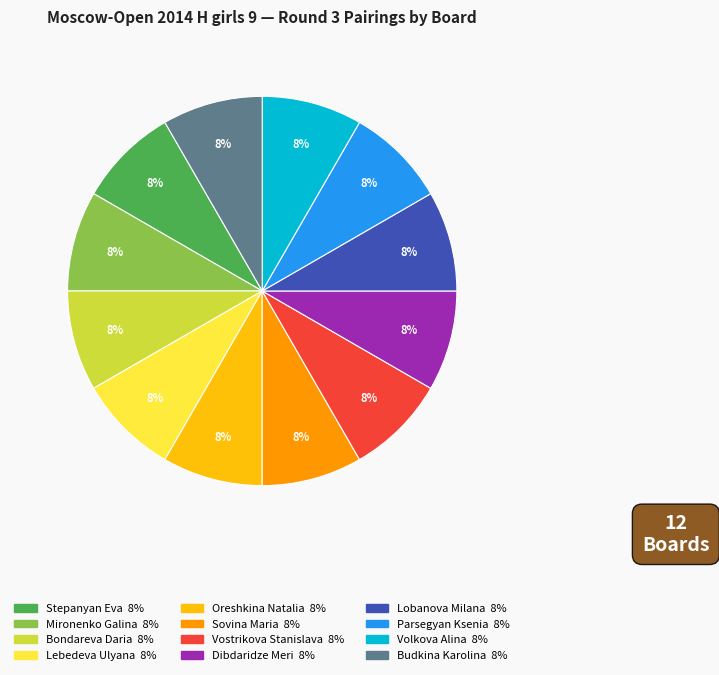

Count the number of slices in the pie.

12